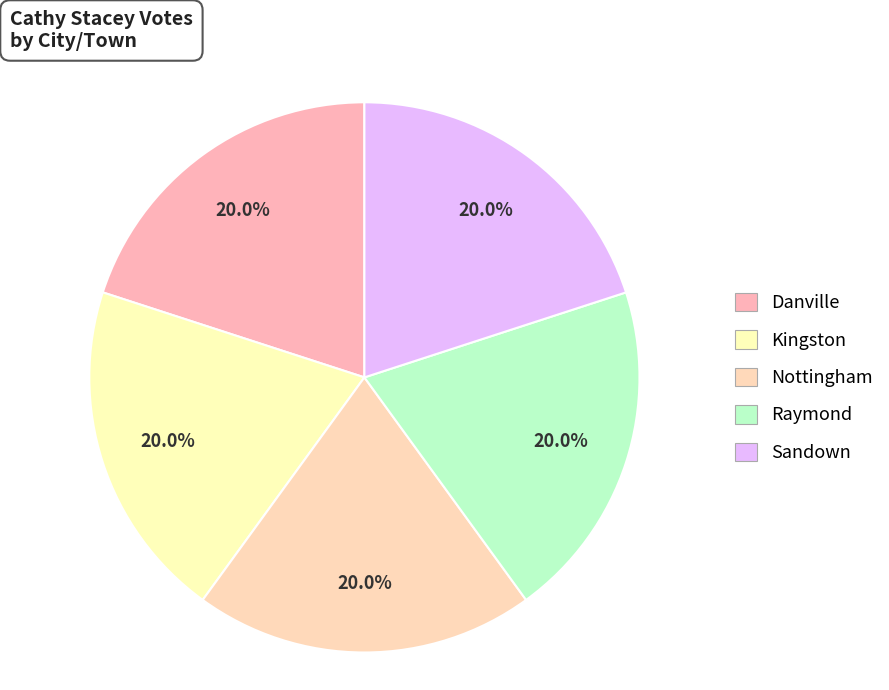

Count the number of slices in the pie.

5